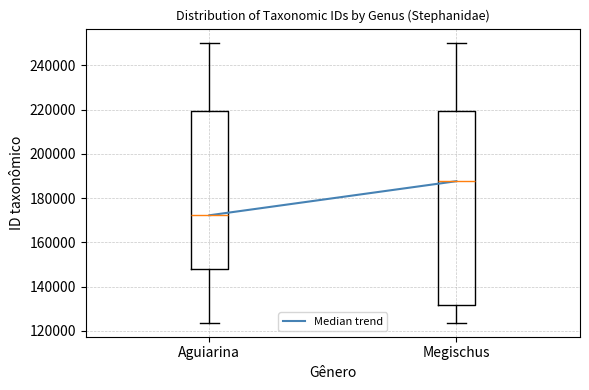

Which box has the lowest median line?

Aguiarina